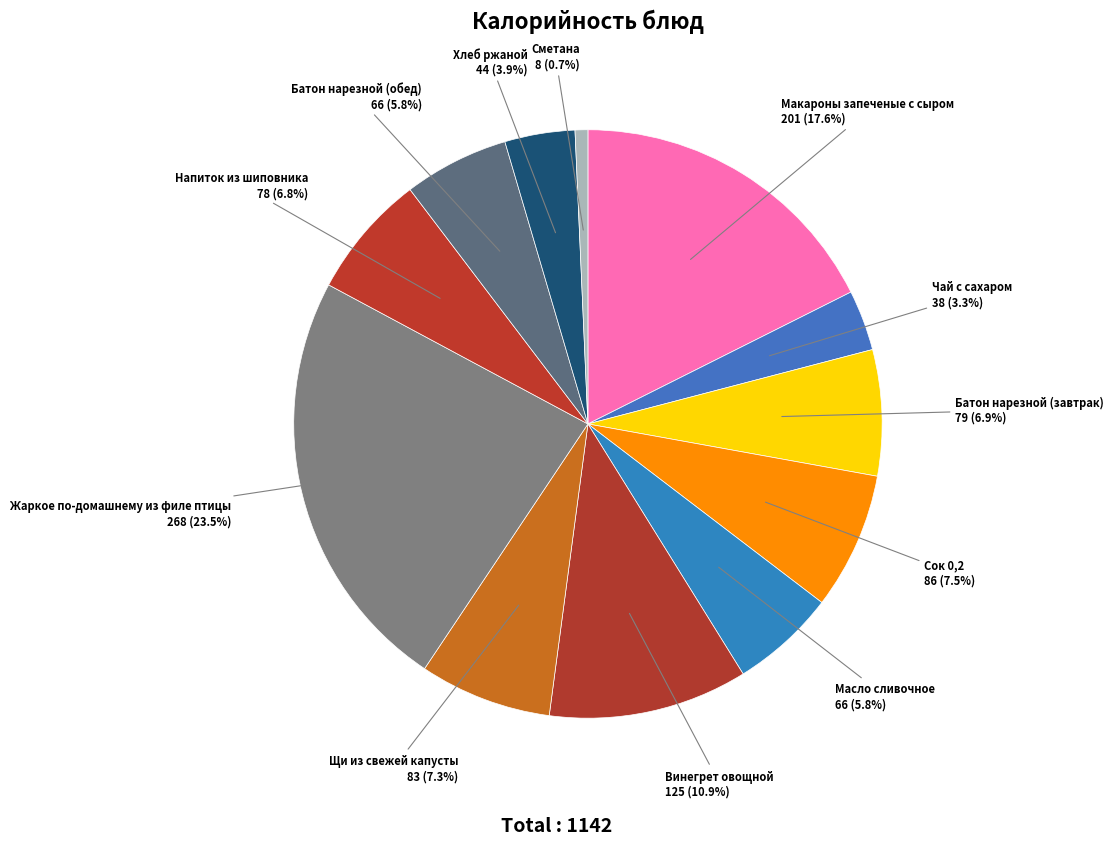

To the nearest percent, what percentage of the pie is Масло сливочное?

6%